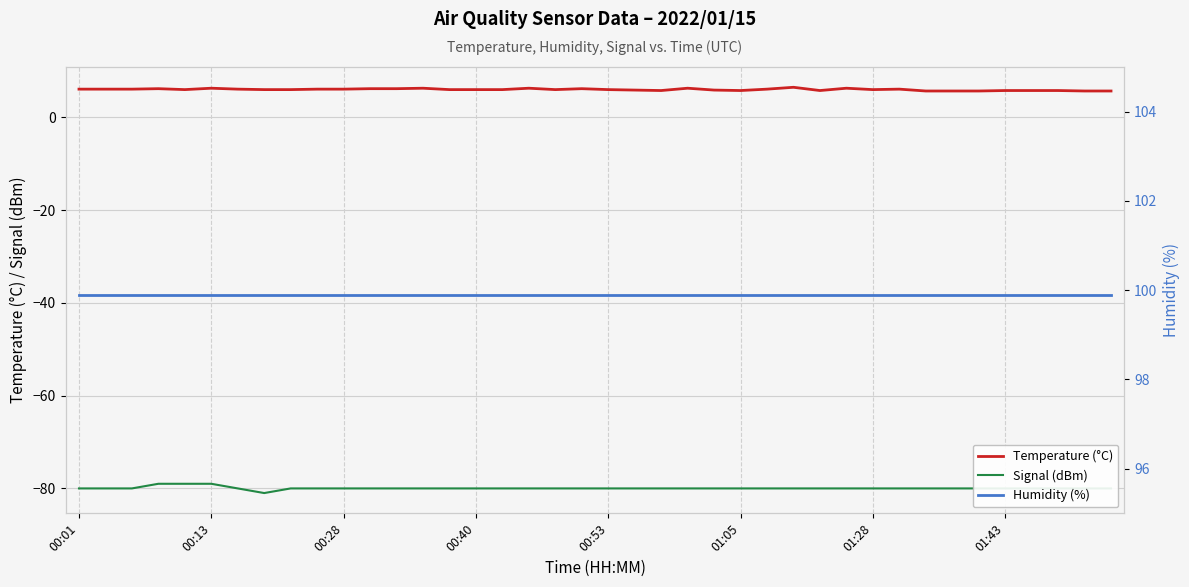

What is the lowest value of the Signal (dBm) series?

-81.0